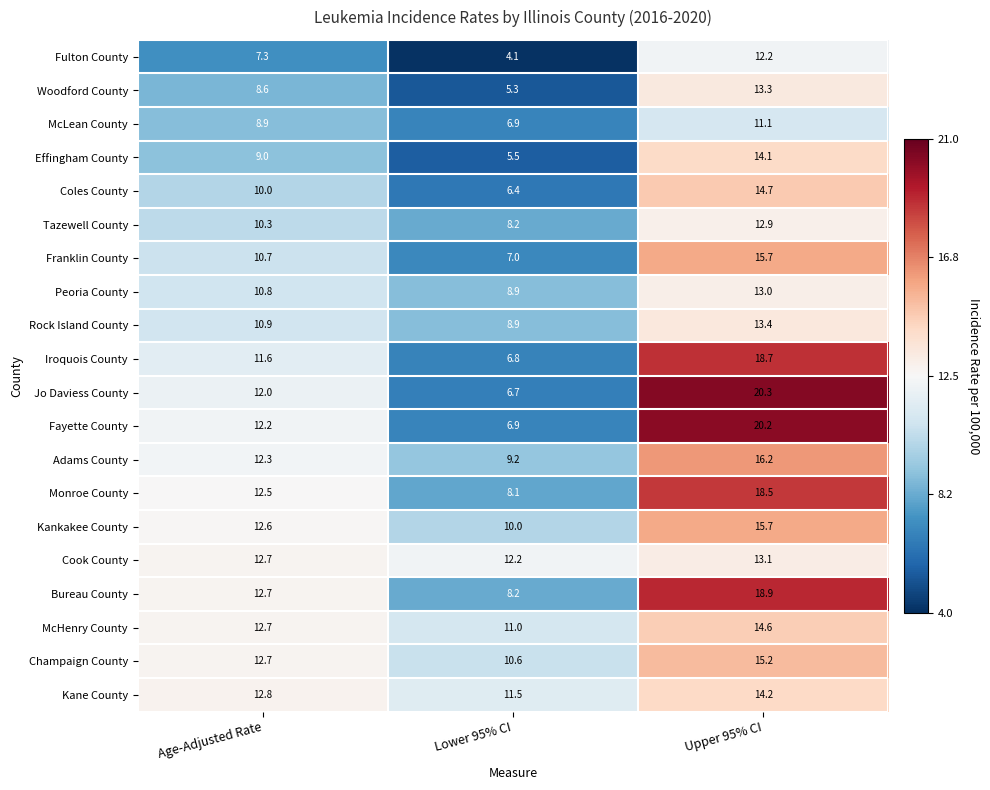

What is the greatest value displayed?

20.3